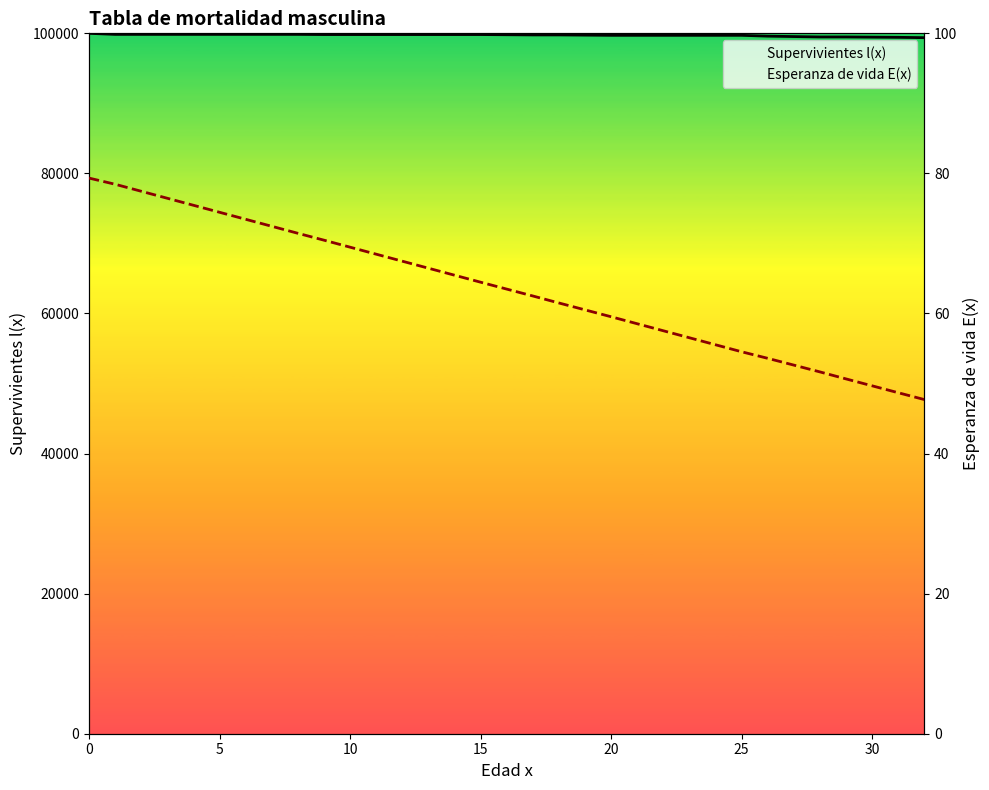

How many data points in Supervivientes l(x) are above 99799?

17